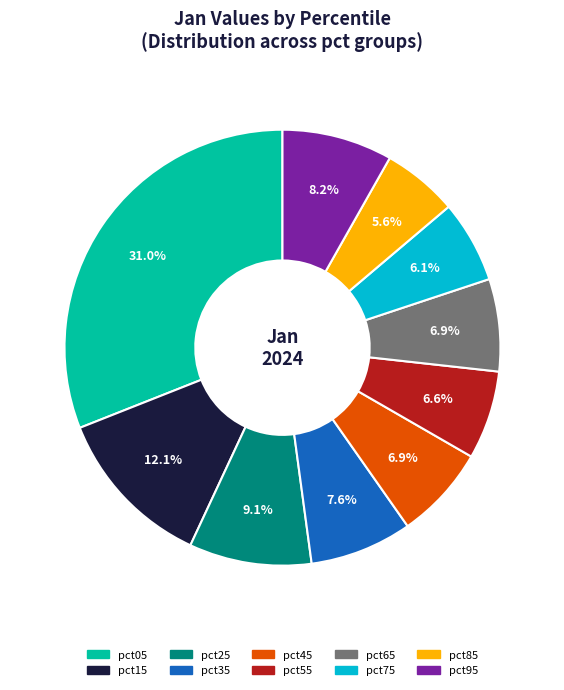

Which slice is the largest?

pct05